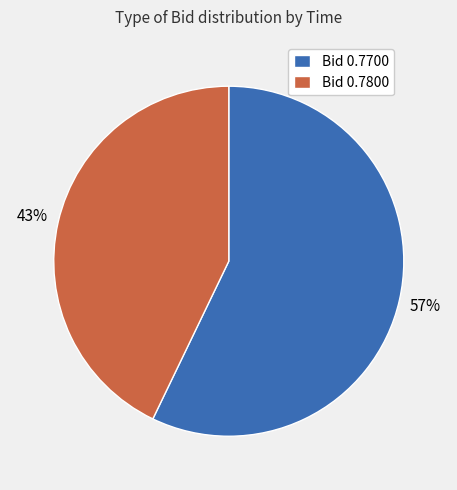

What percentage is the Bid 0.7800 slice, to the nearest percent?

43%